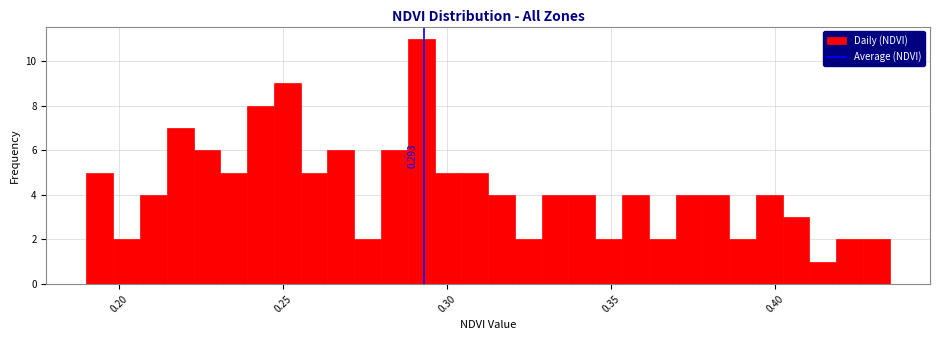

Read against the x-axis, roughly where is the centre of the tallest bar?

0.290